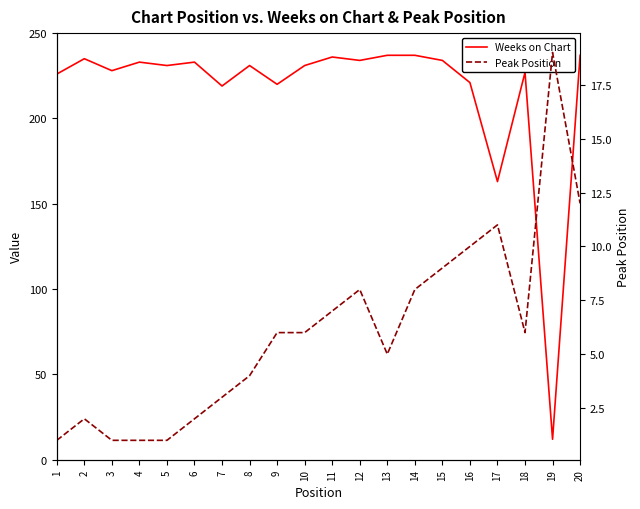

How many lines are shown in the chart?

2